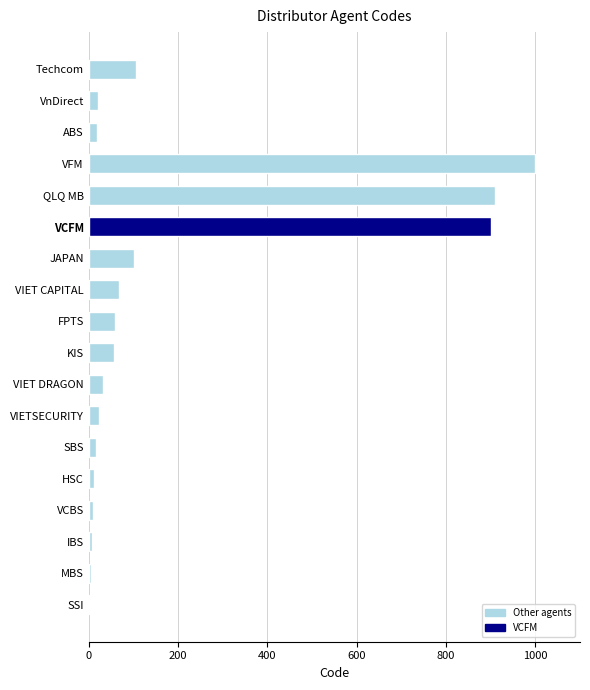

The chart shows a value of 909 at QLQ MB. True or false?

True